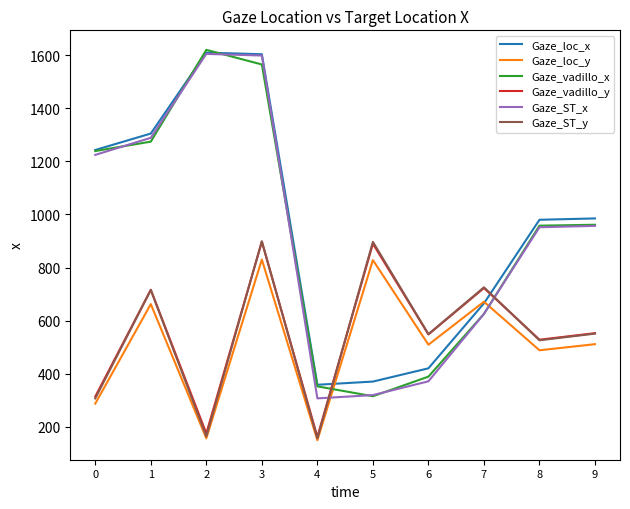

How many series are shown in this chart?

6